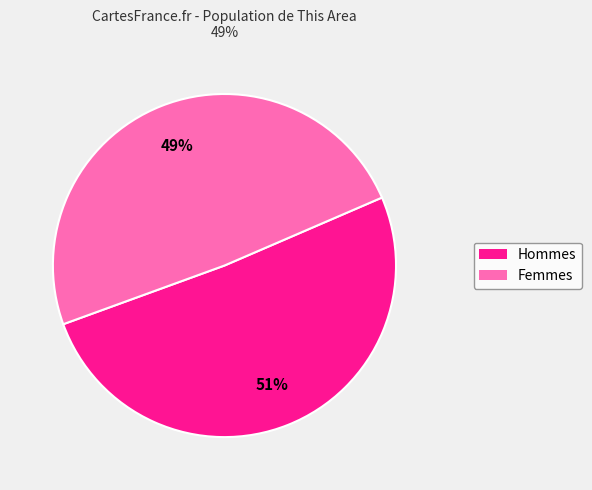

Count the number of slices in the pie.

2